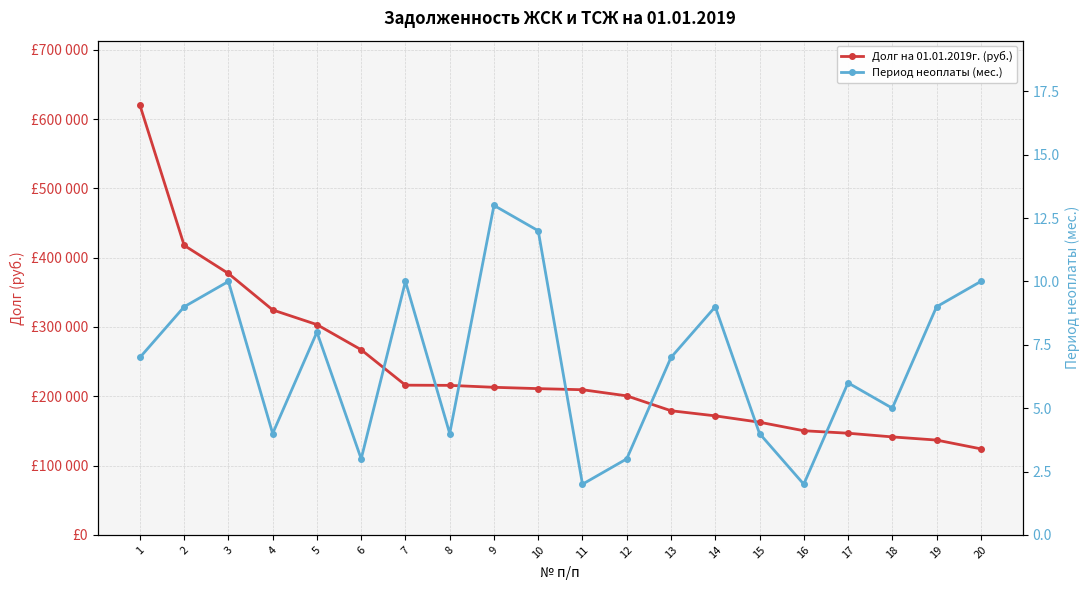

True or false: Период неоплаты (мес.) and Долг на 01.01.2019г. (руб.) intersect in this chart.

False